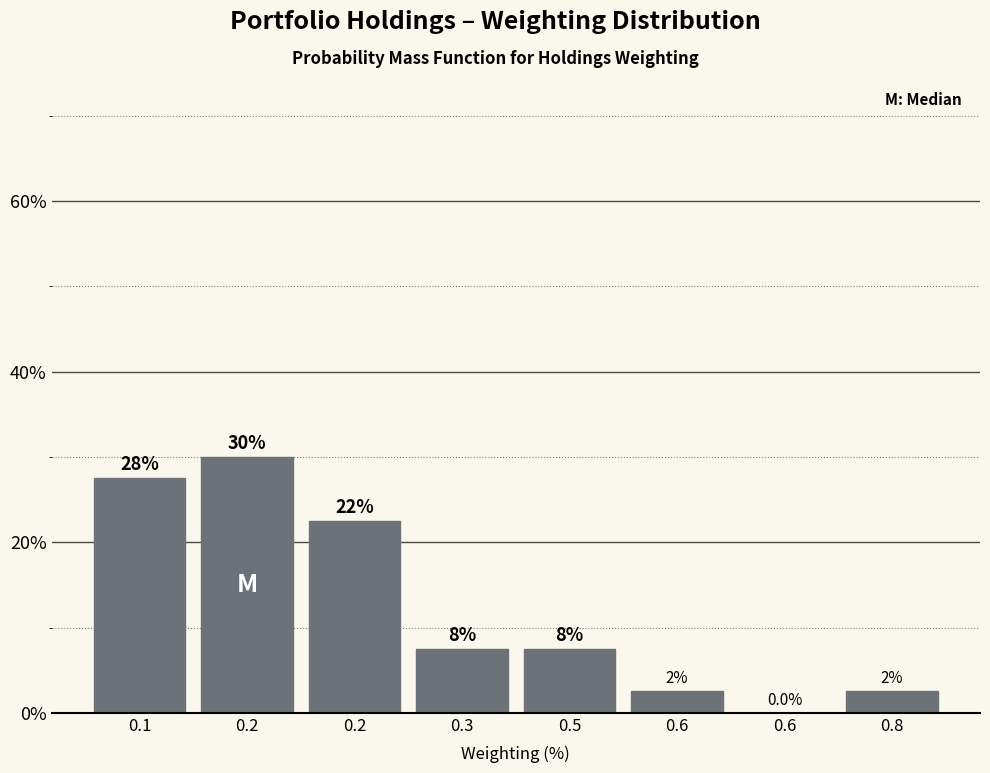

Are the bars horizontal?

No